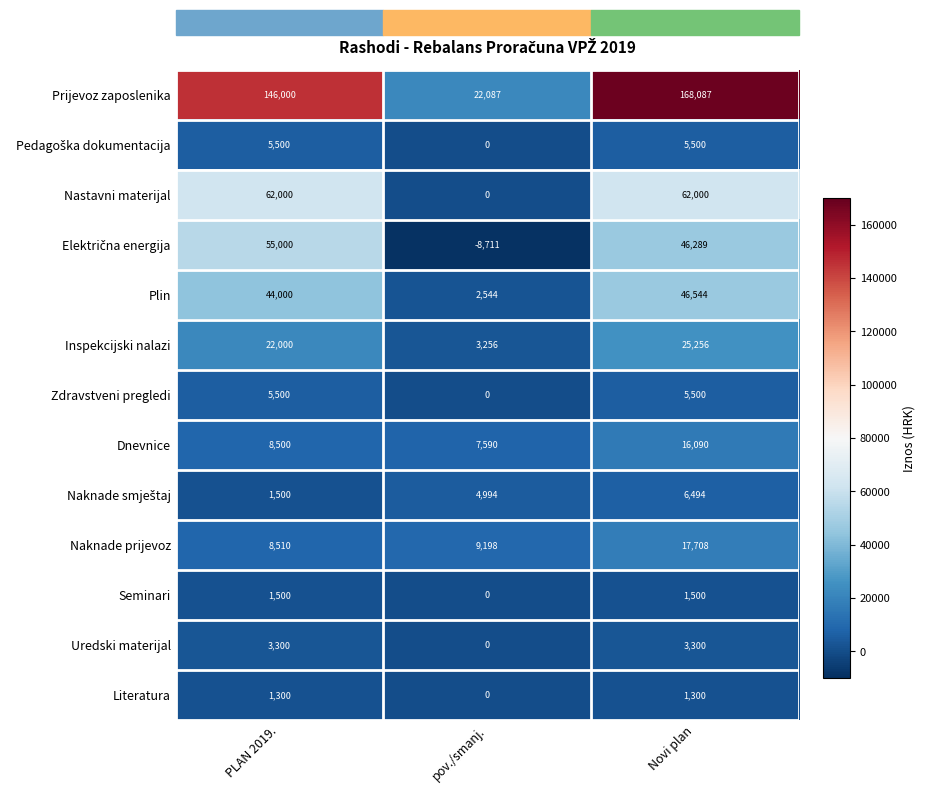

What is the average value of the Dnevnice series?

10727